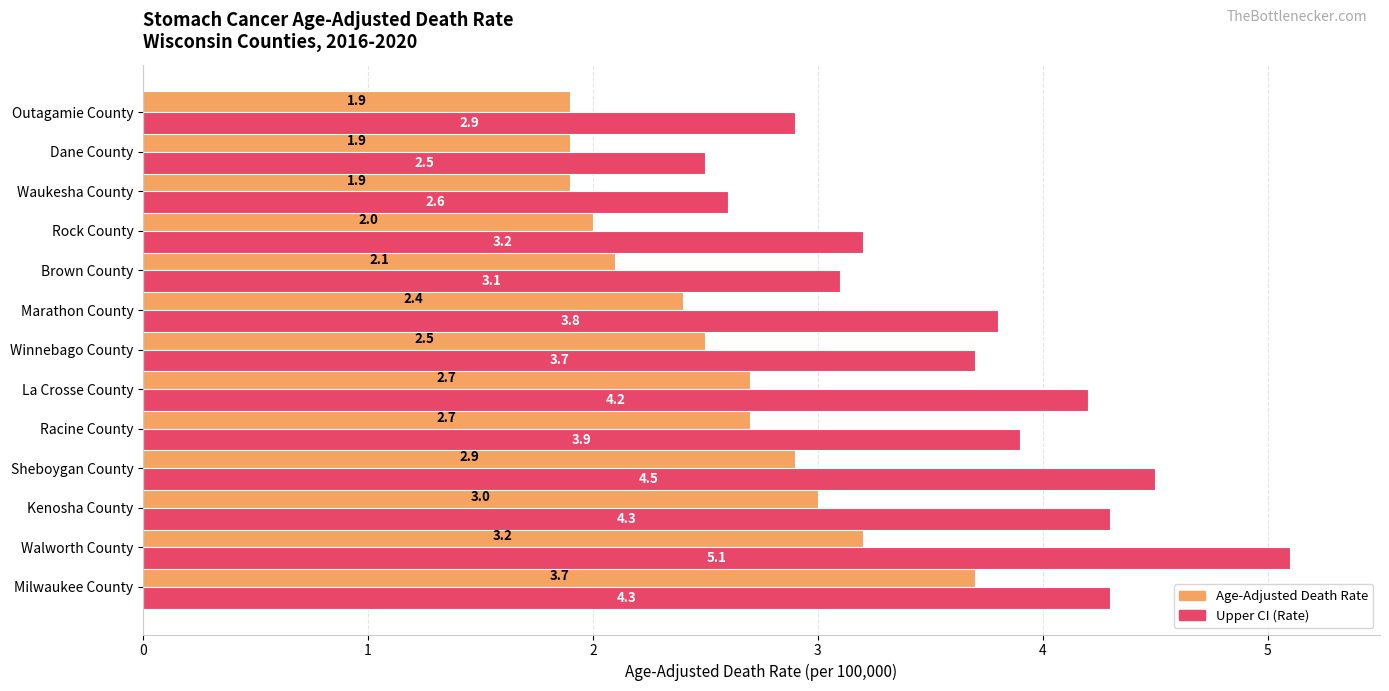

Count the number of categories in the chart.

13